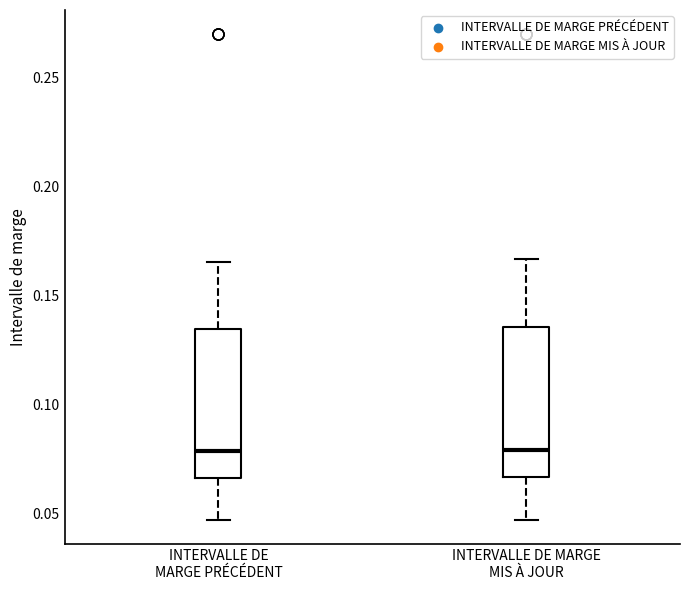

Reading left to right, read every box against the y-axis: the position of its median line, the range the box covers, and the ends of its whiskers. The values are not printed on the chart, so give them approximately, as read against the axis.

INTERVALLE DE MARGE PRÉCÉDENT: median 0.080, box 0.065 to 0.135, whiskers 0.045 to 0.165
INTERVALLE DE MARGE MIS À JOUR: median 0.080, box 0.065 to 0.135, whiskers 0.045 to 0.165